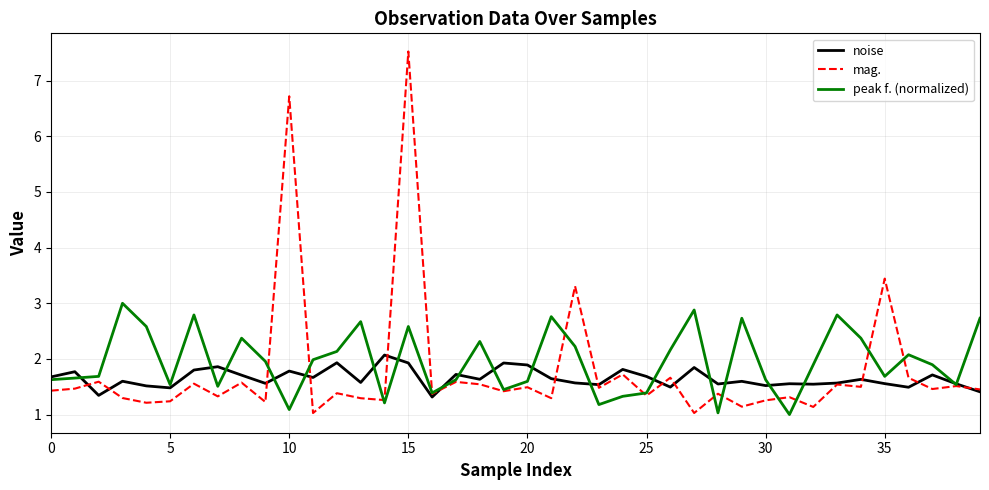

How many lines are shown in the chart?

3